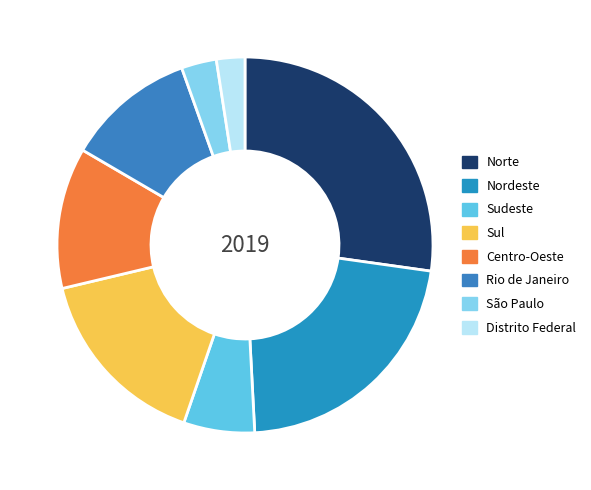

Rank the categories by value from highest to lowest.

Norte, Nordeste, Sul, Centro-Oeste, Rio de Janeiro, Sudeste, São Paulo, Distrito Federal